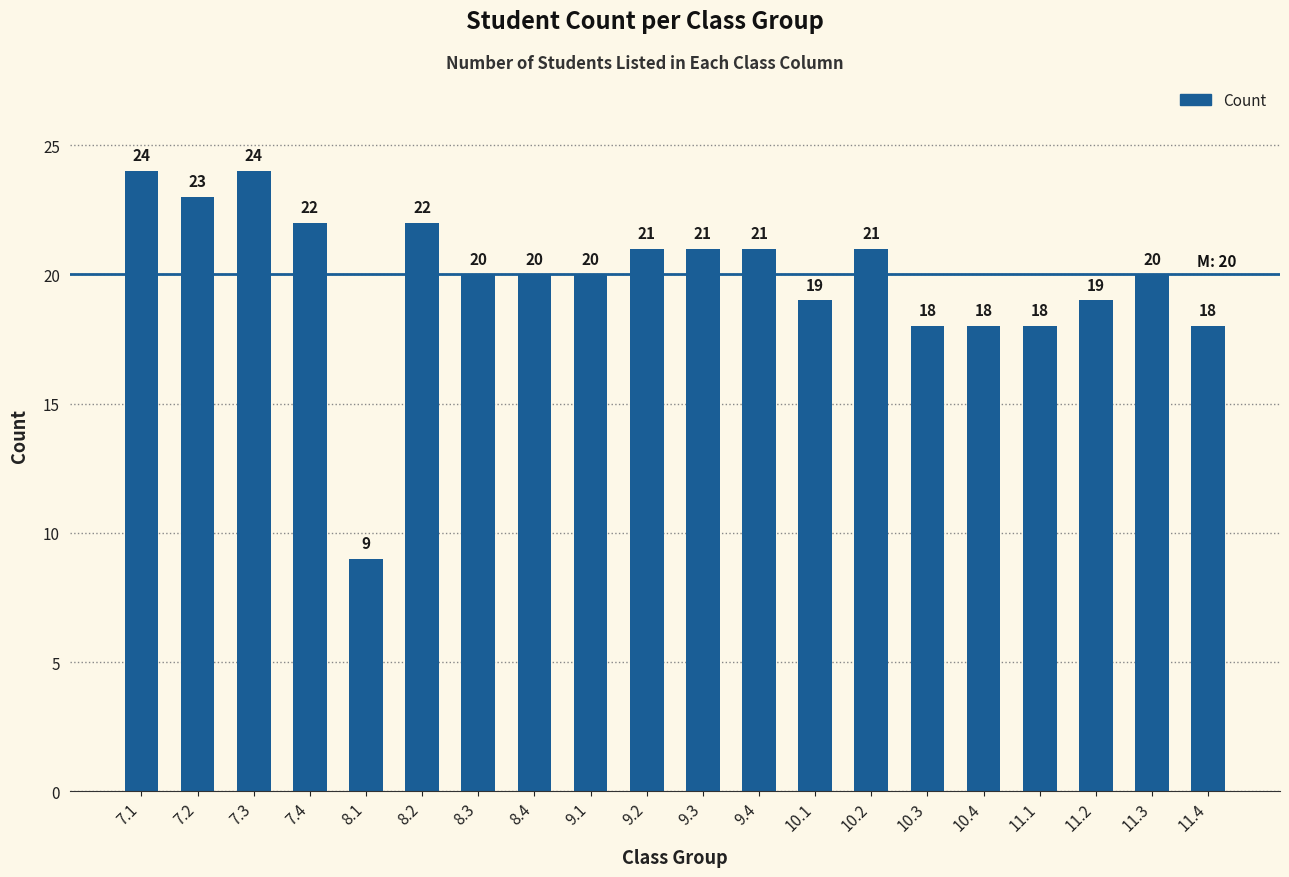

What is the smallest value displayed?

9